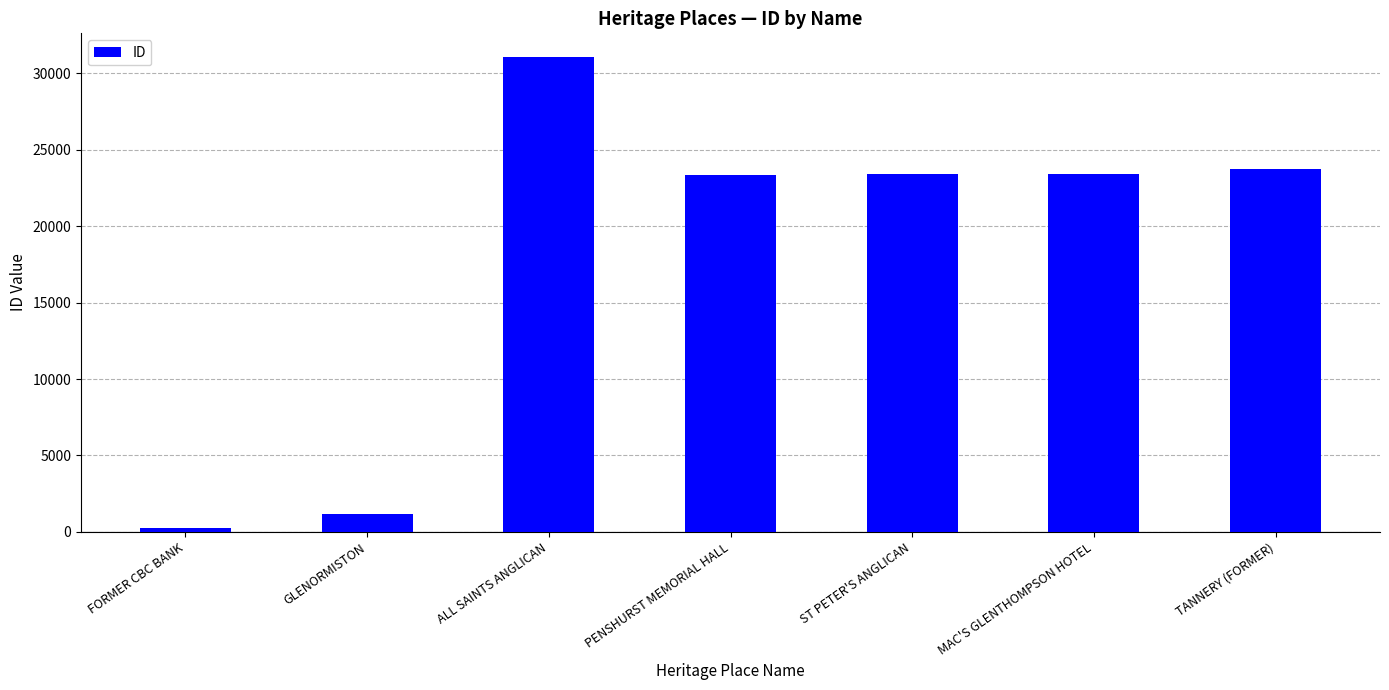

At which label does the data first exceed 23391?

ALL SAINTS ANGLICAN